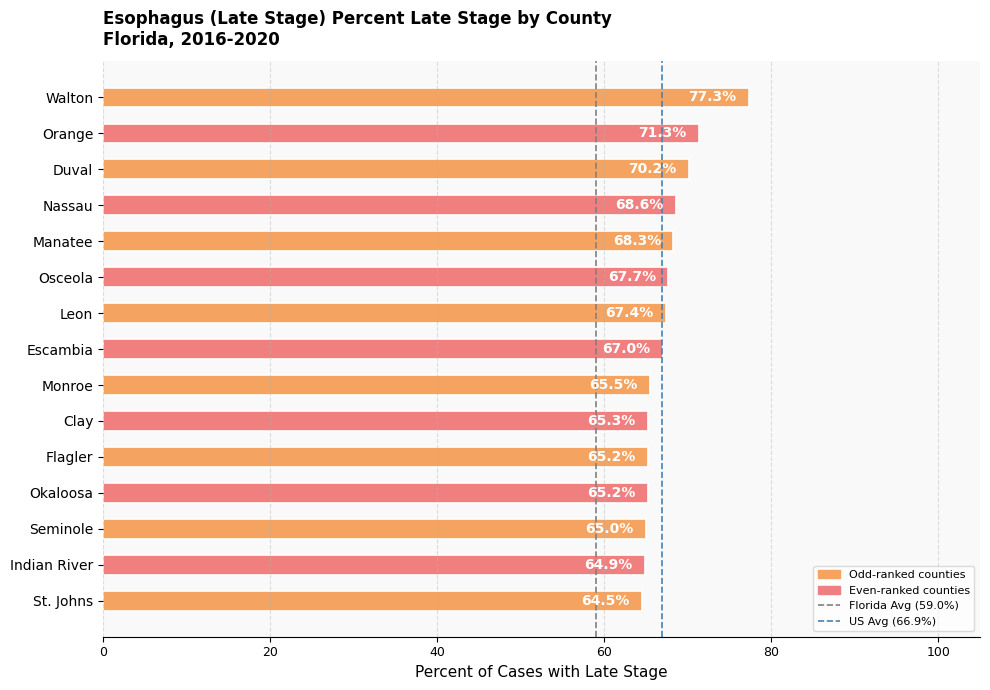

Does the chart contain any negative values?

No